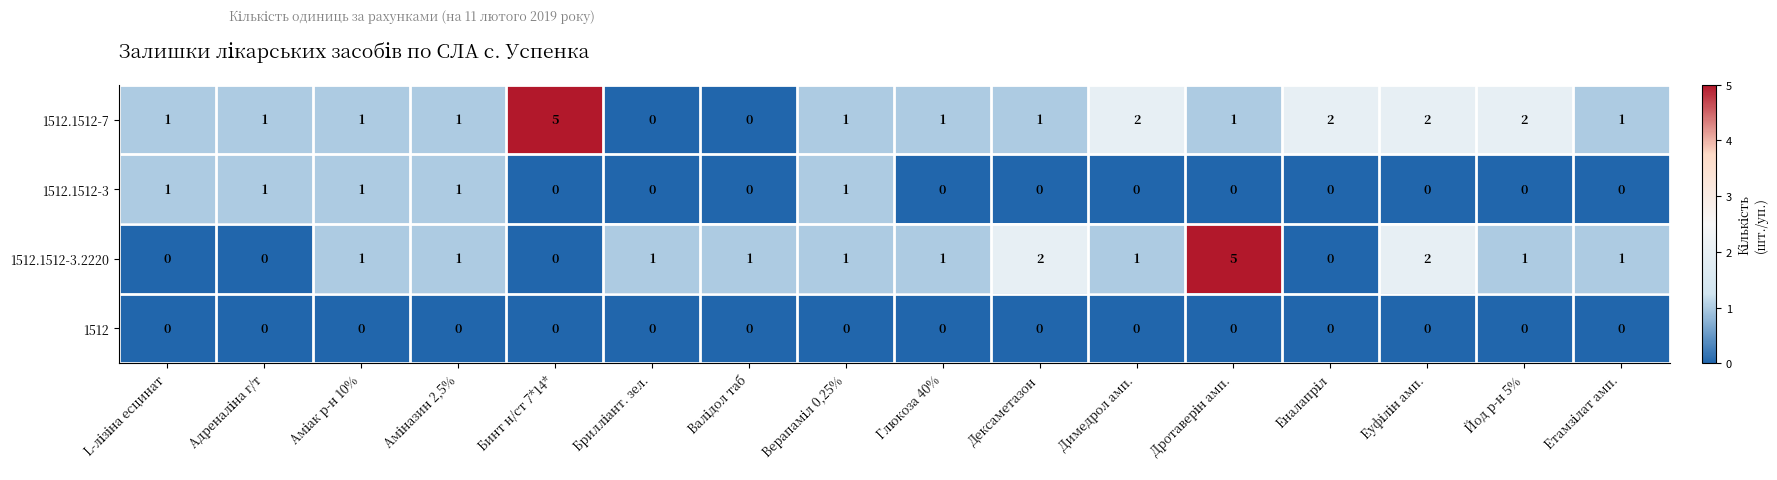

At how many categories does at least one series exceed 0?

16